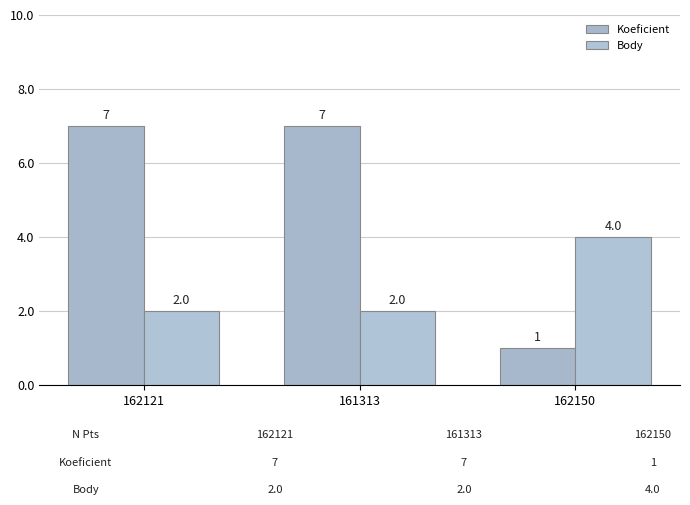

What is the average value of the Koeficient series?

5